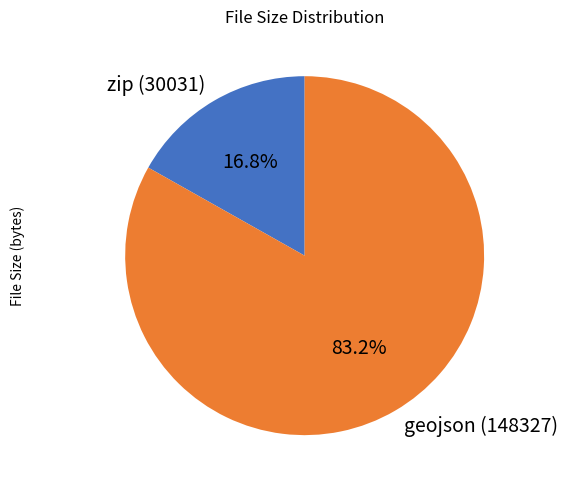

Between geojson (148327) and zip (30031), which is larger?

geojson (148327)